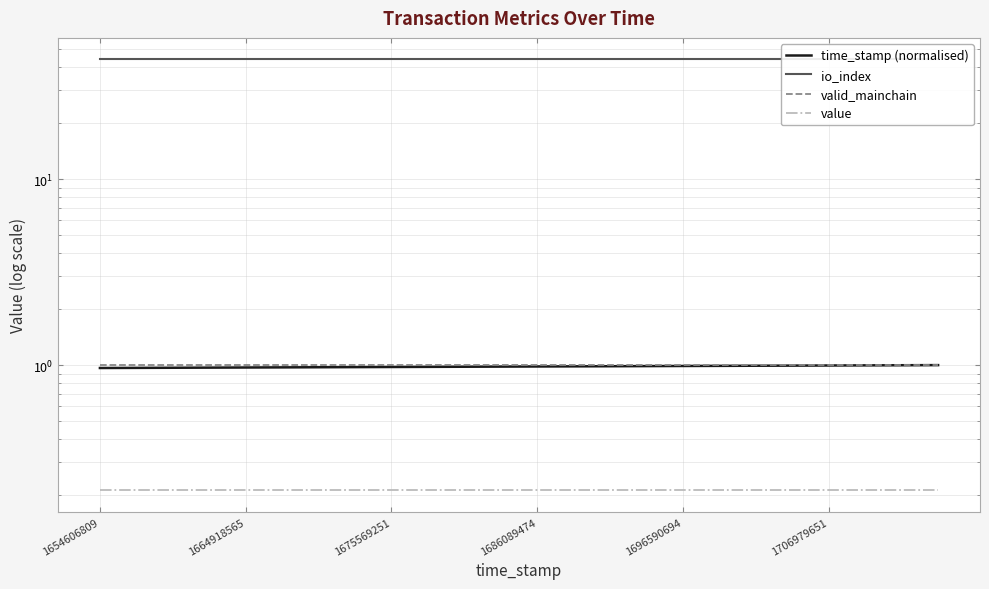

True or false: time_stamp (normalised) and valid_mainchain cross at least once.

False